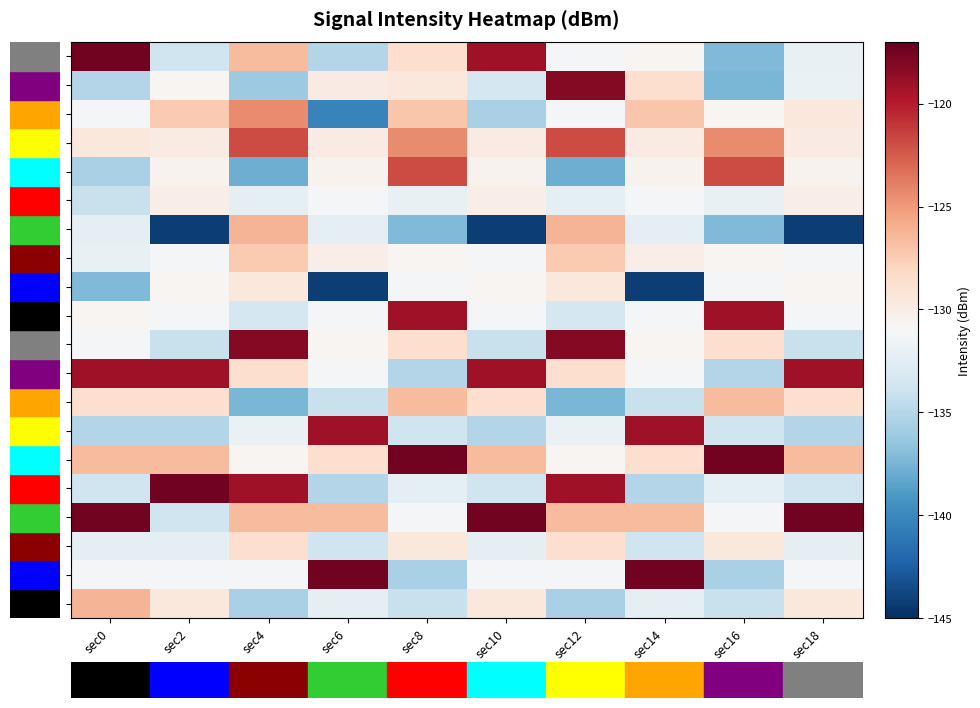

Which series has the largest range (max minus min)?

min0